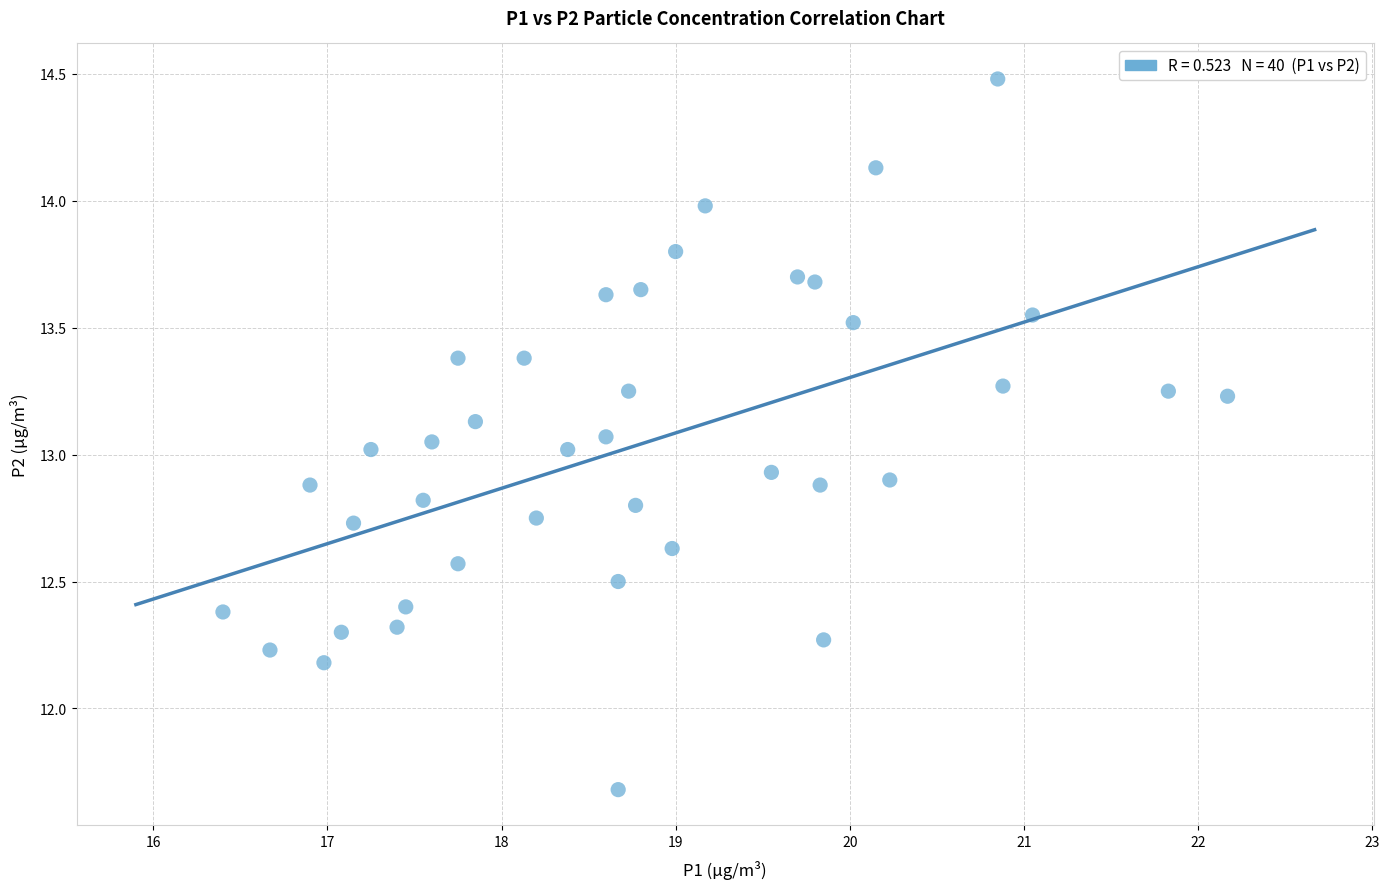

What is the range of Y values (max minus min)?

2.8